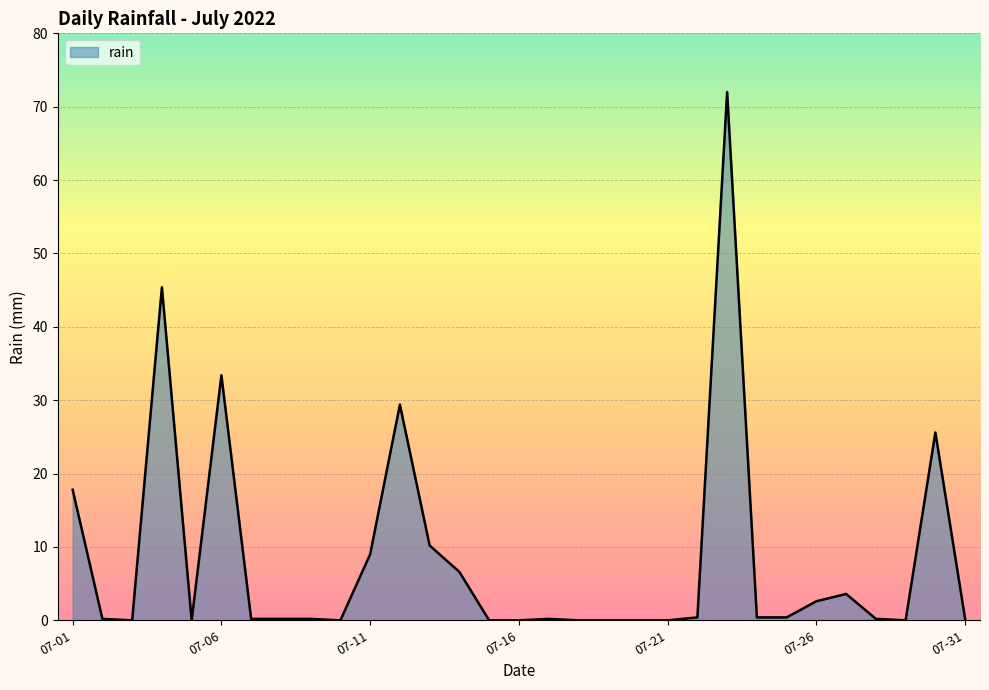

What is the difference between the maximum and minimum values?

72.0